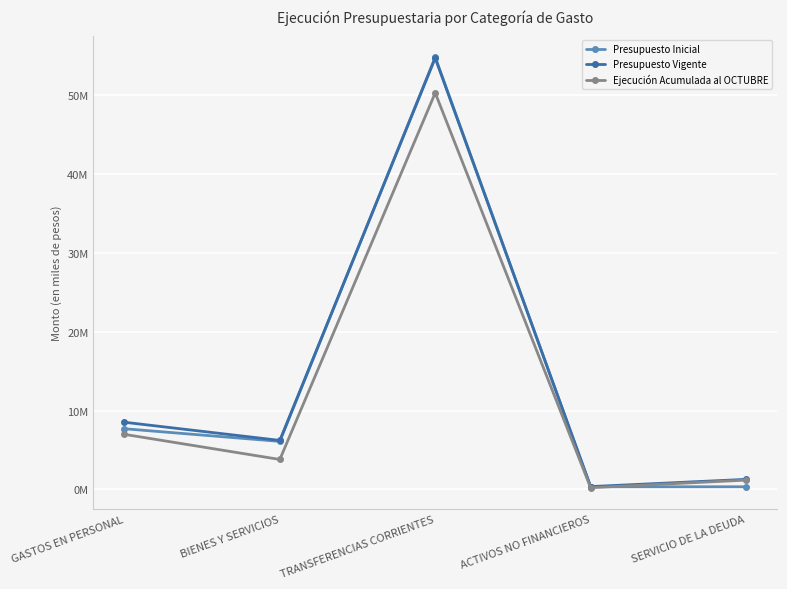

What are all the series names shown in the legend?

Presupuesto Inicial, Presupuesto Vigente, Ejecución Acumulada al OCTUBRE